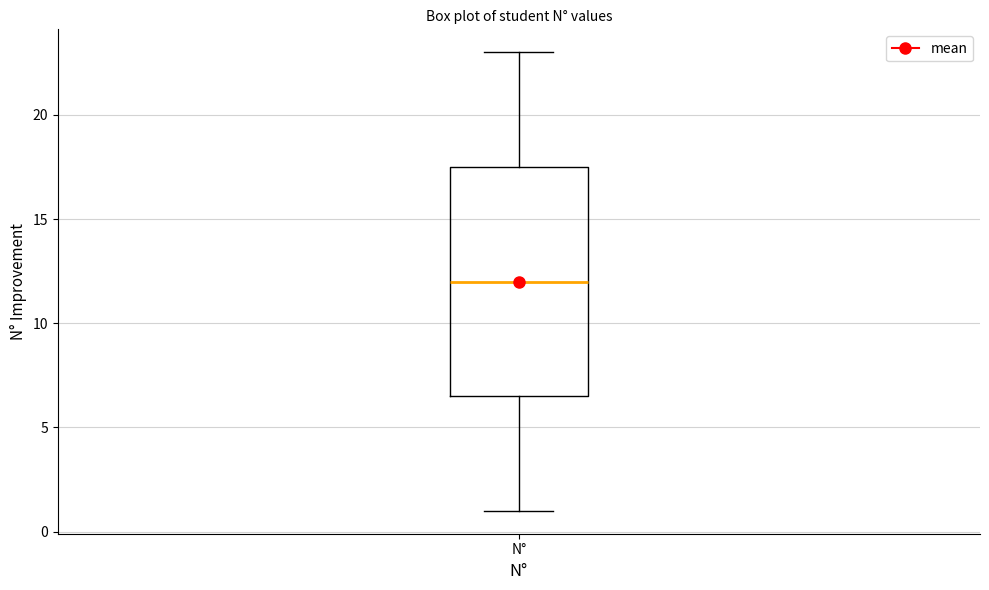

Read this box plot against the y-axis: the position of the median line, the range covered by the box, and the ends of both whiskers. The values are not printed on the chart, so give them approximately, as read against the axis.

median 12.0, box 6.5 to 17.5, whiskers 1.0 to 23.0